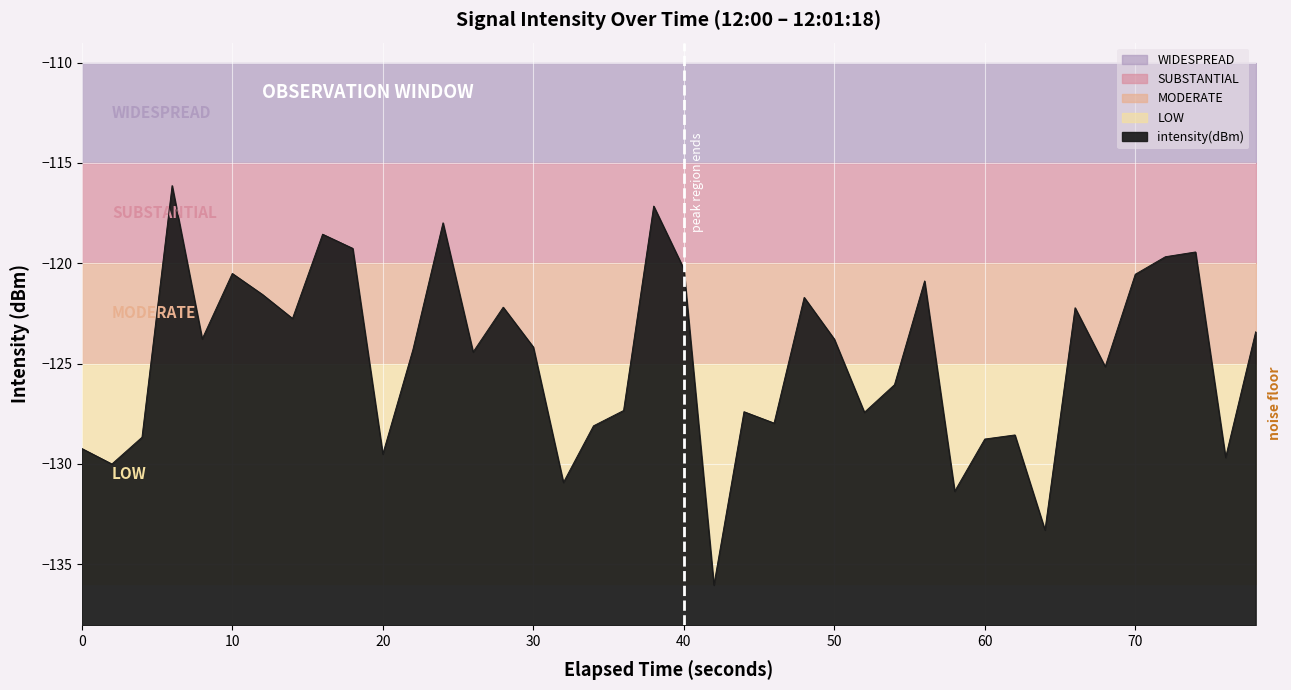

The value of intensity(dBm) at 60 is -63.4. True or false?

False